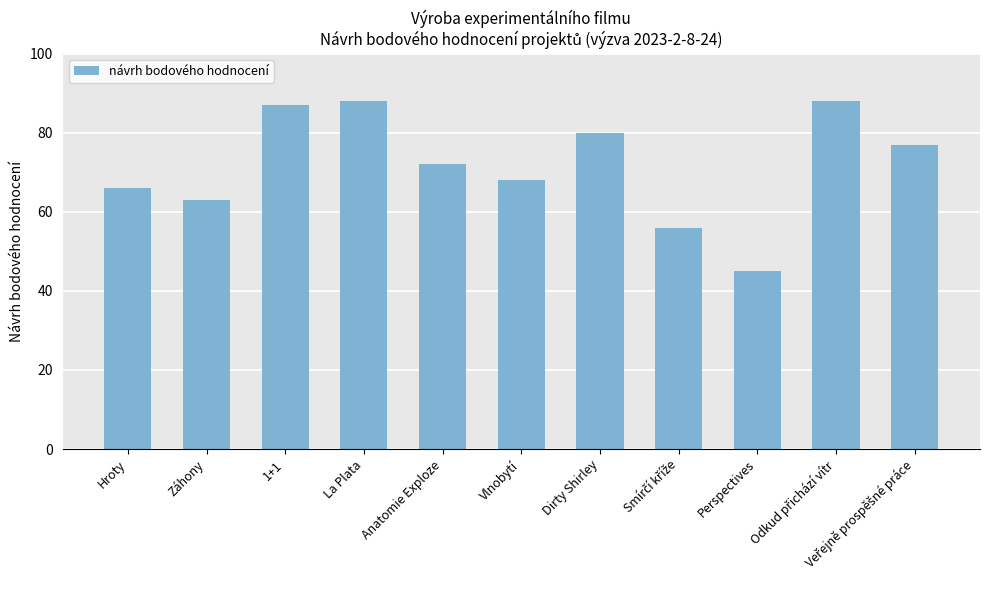

Approximately how many times larger is the value at 1+1 compared to Dirty Shirley?

1.1